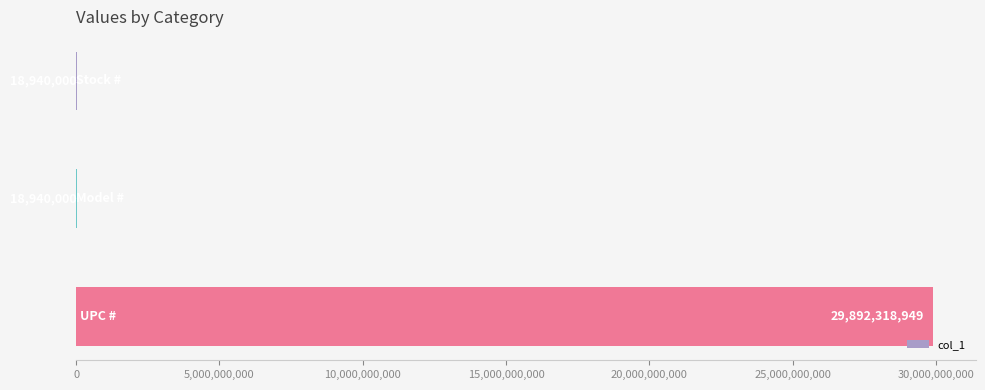

What is the sum of all values?

29930198949